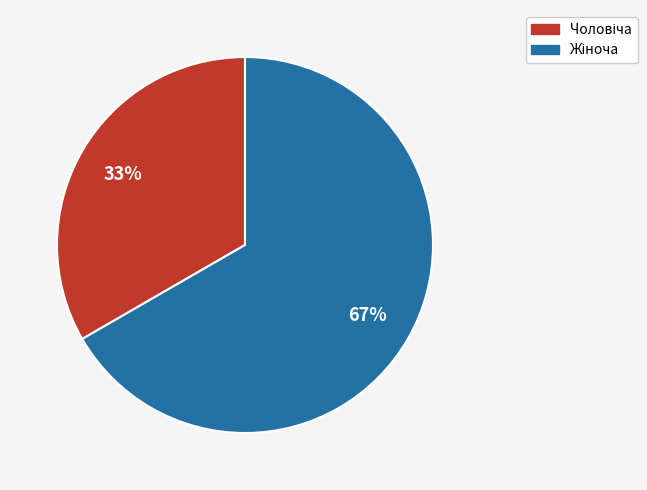

Is there a majority slice in this chart?

Yes